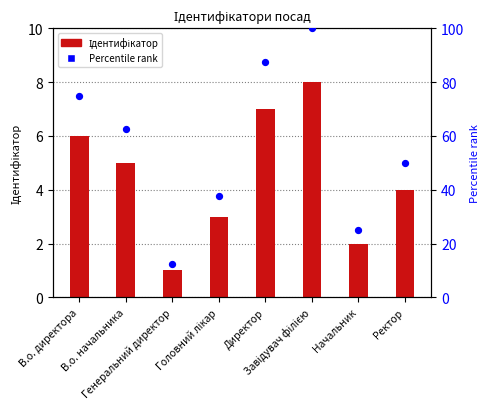

What is the total value across all series at Ректор?

54.0